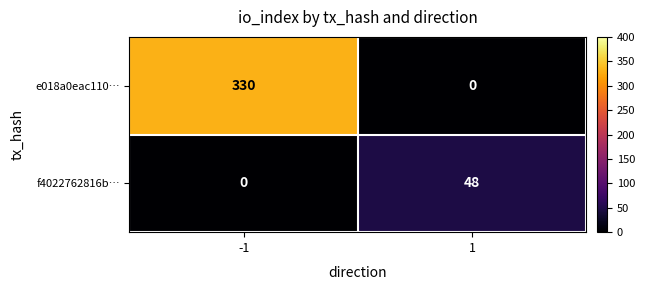

Is the value of e018a0eac110… at 1 greater than the value of f4022762816b… at 1?

No